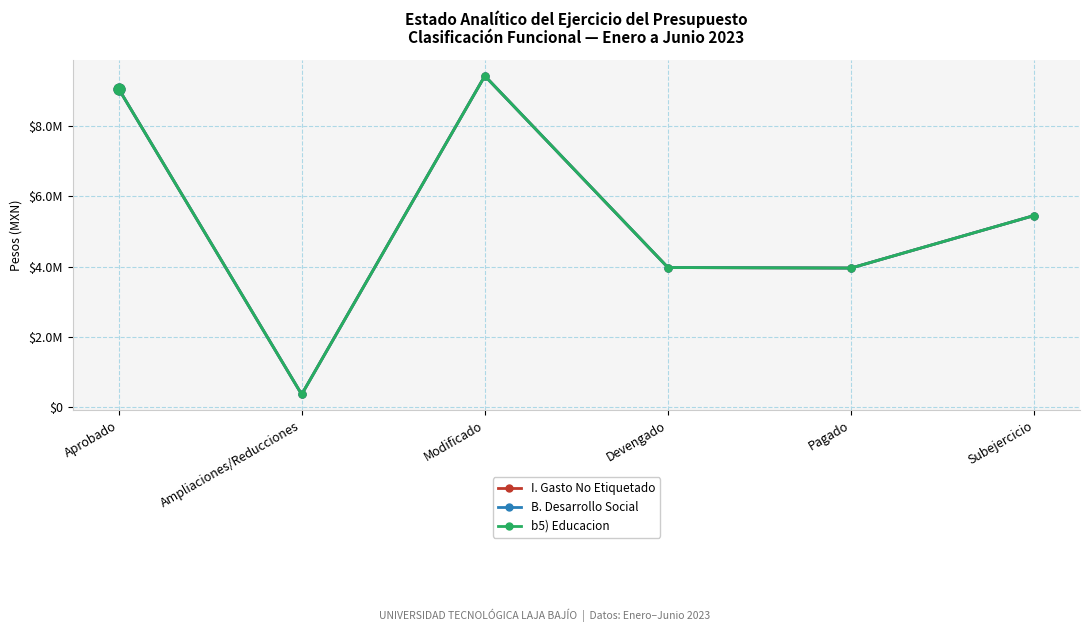

Is this an area chart (filled region under the line)?

No